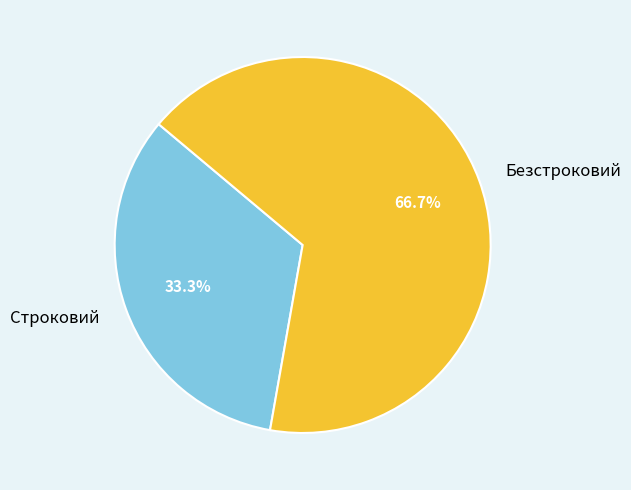

Which slice is the smallest?

Строковий